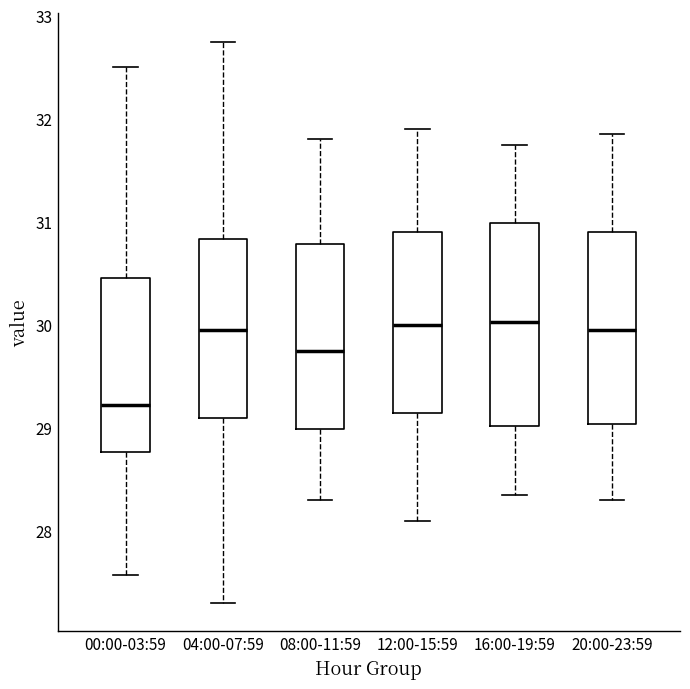

Comparing the boxes themselves (not the whiskers), which one is the tallest?

16:00-19:59